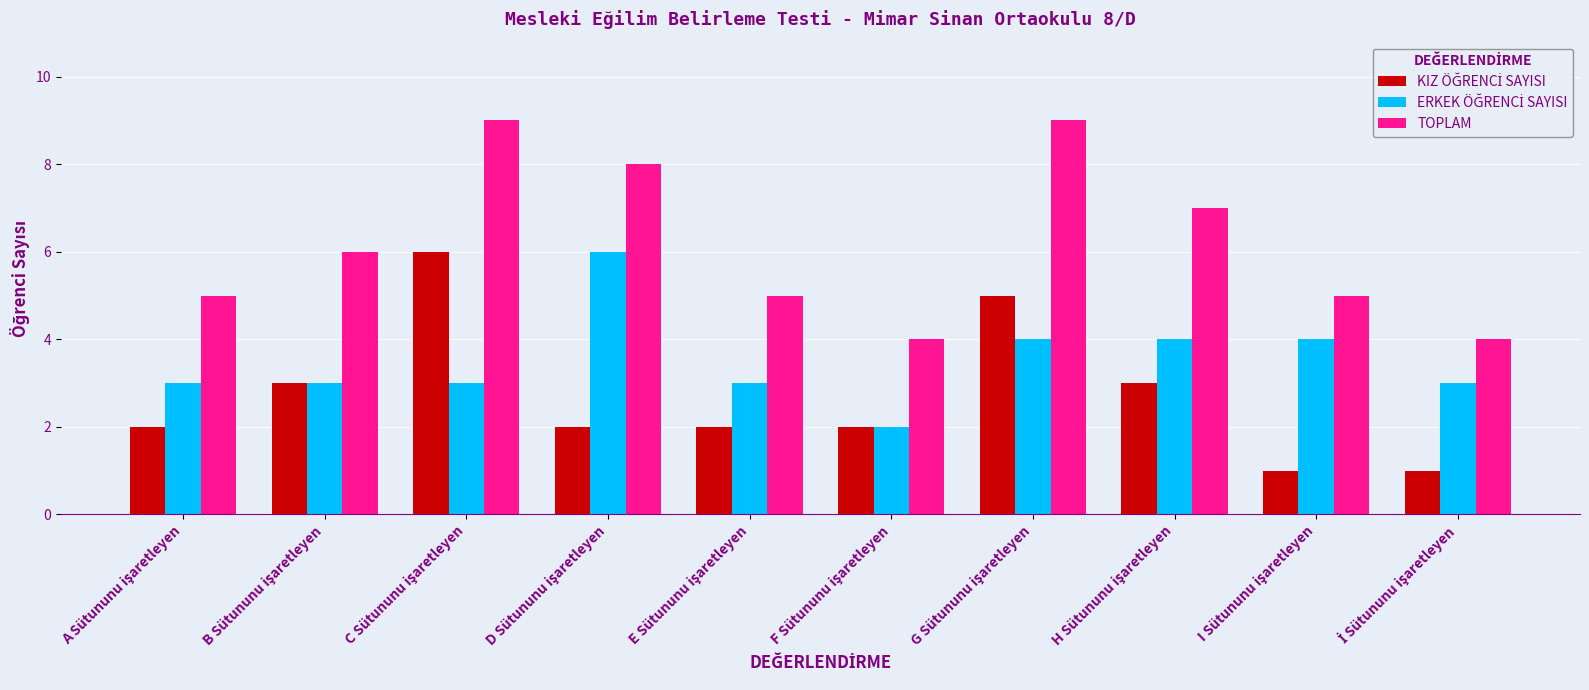

Which series has the largest total across all categories?

TOPLAM